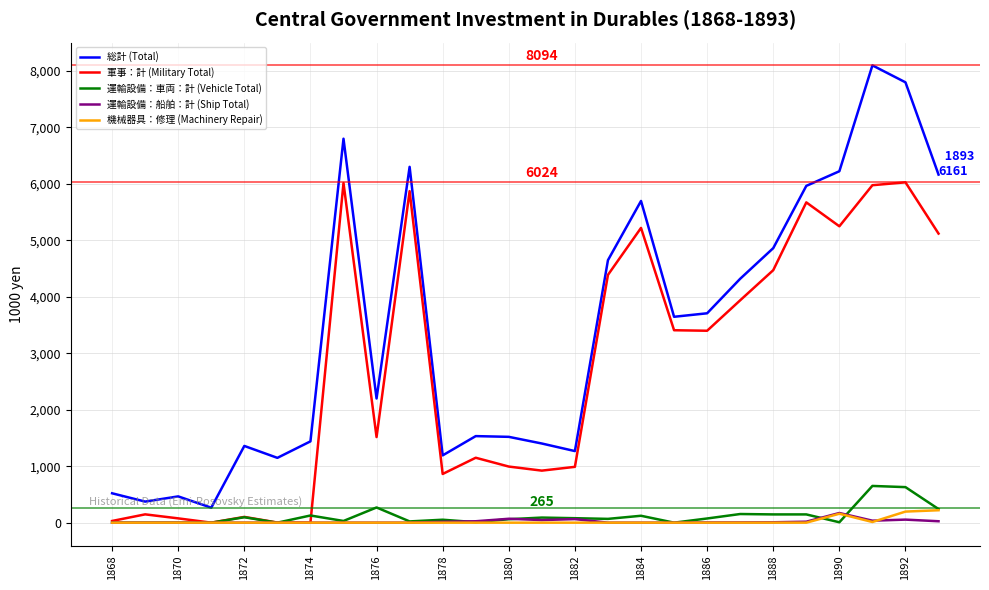

Which series has the widest spread of values?

総計 (Total)